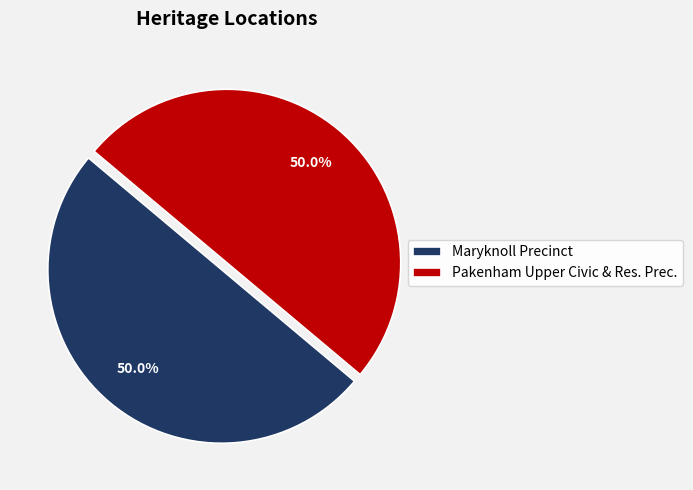

What is the ratio of the value at Pakenham Upper Civic & Res. Prec. to the value at Maryknoll Precinct?

1.0